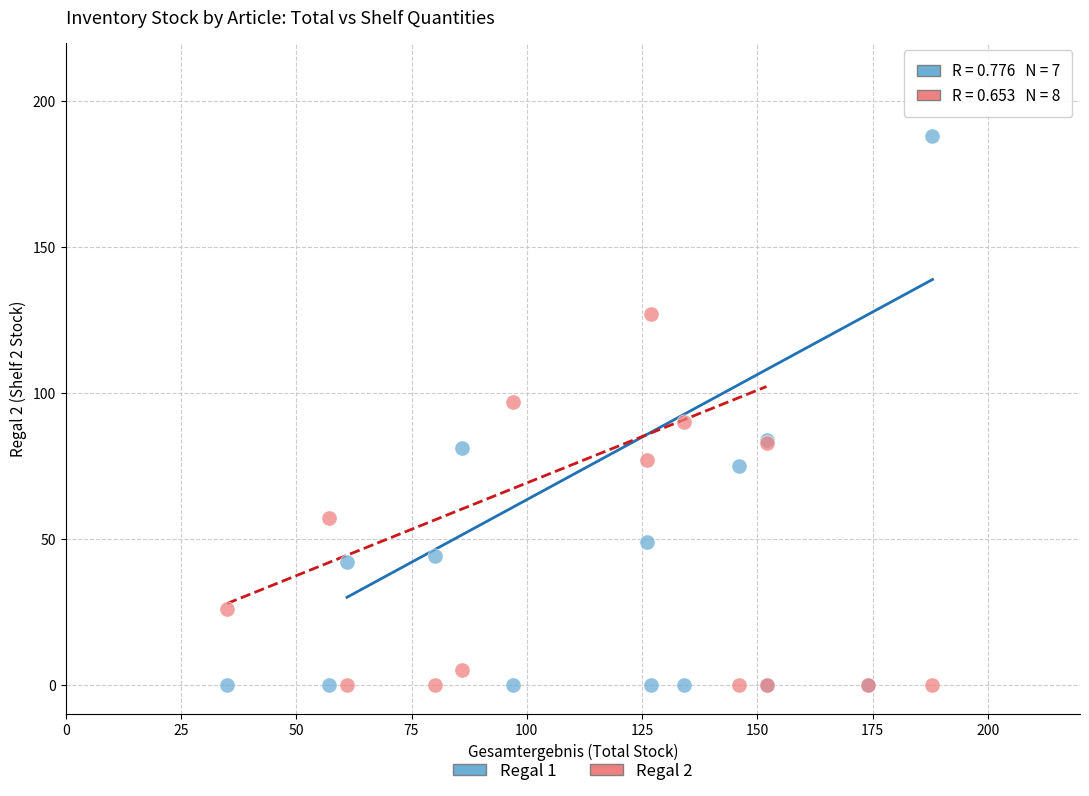

Which series contains the highest Y value?

Regal 1